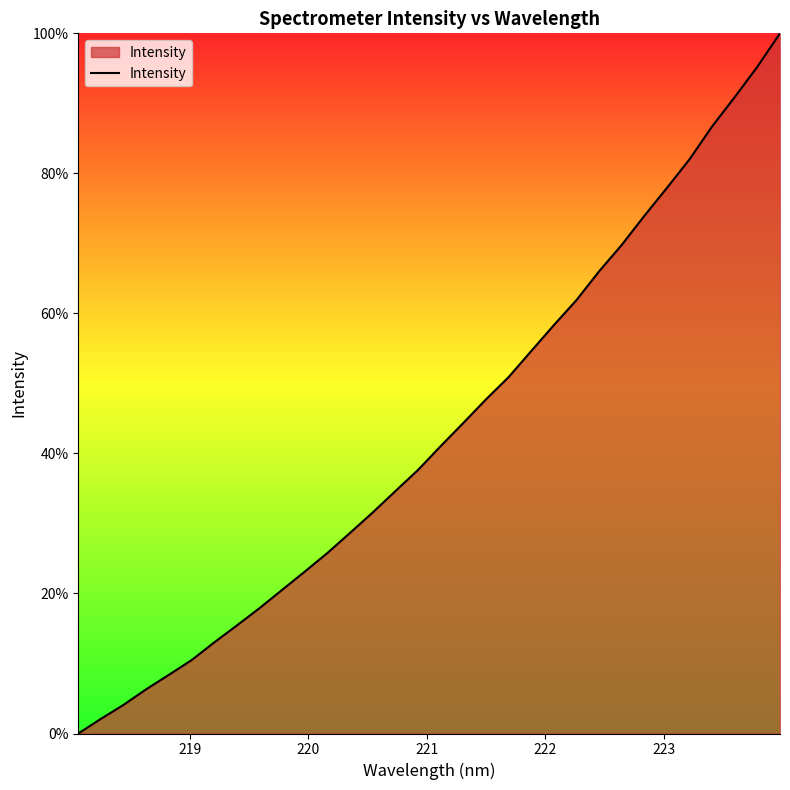

What is the difference between the maximum and minimum values?

100.0